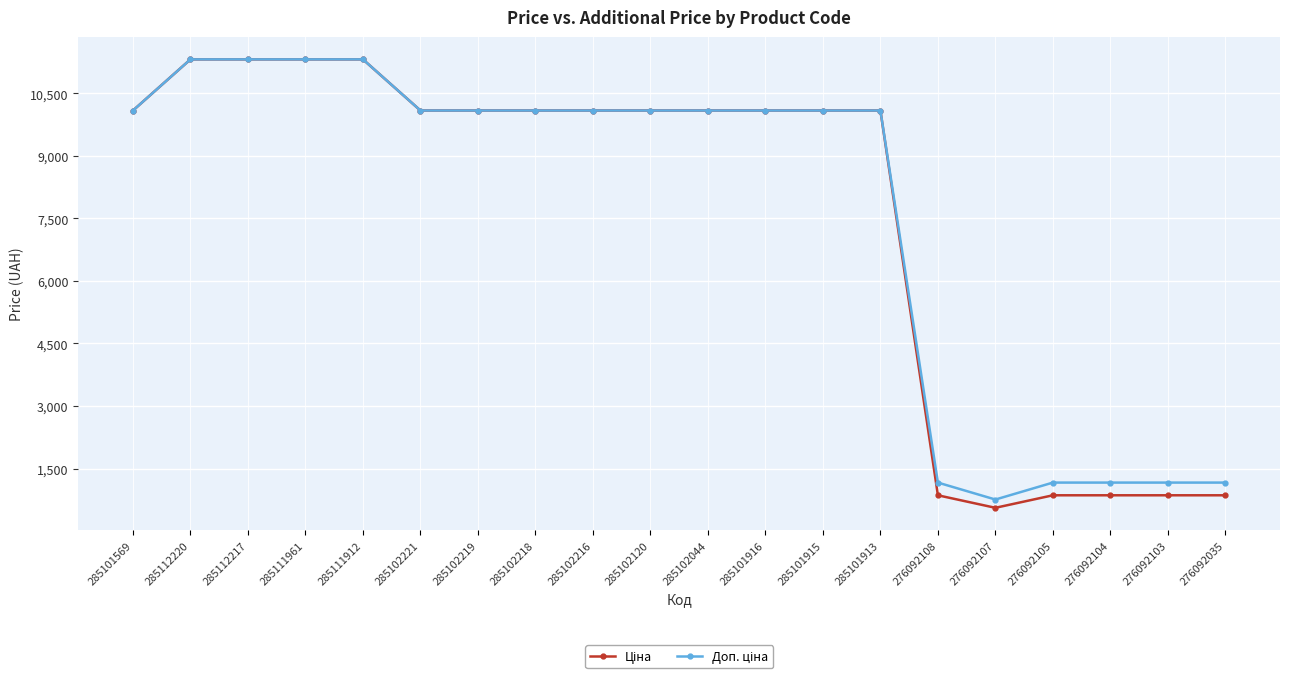

At how many categories does at least one series exceed 5780?

14